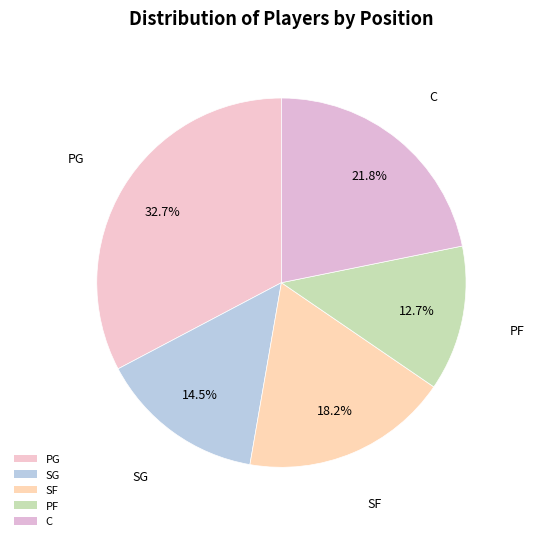

How much of the chart is everything except PF?

87.3%